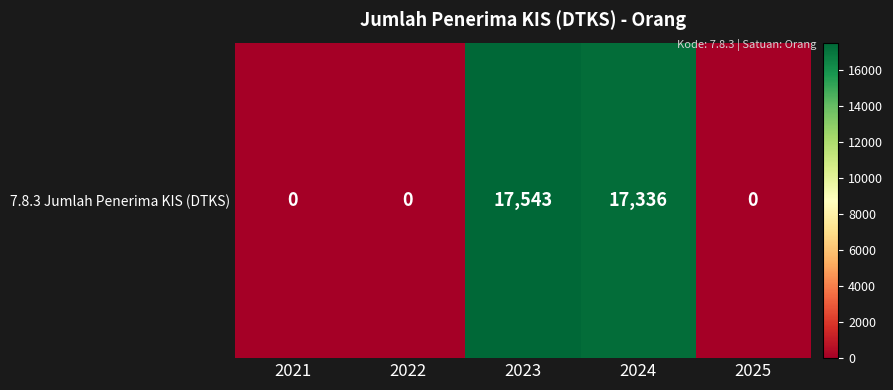

Reading left to right, extract all data points from this chart.

0	0	17543	17336	0